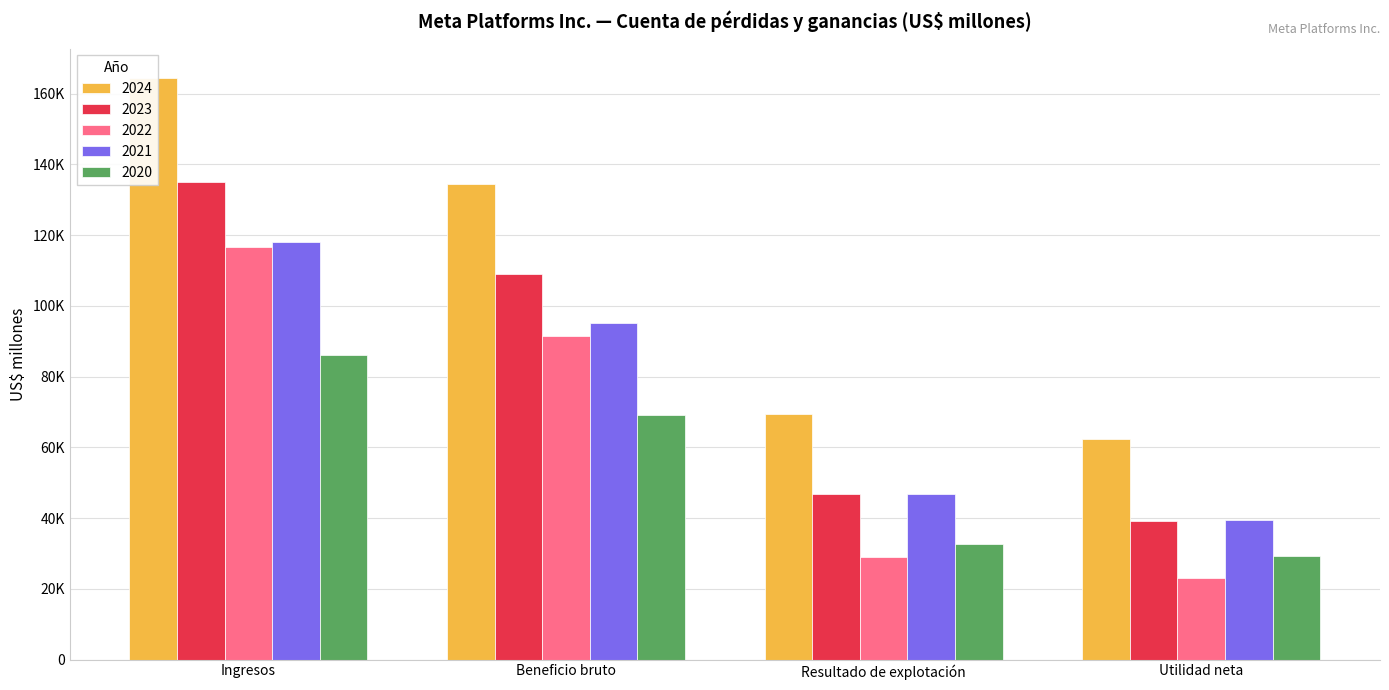

Count the number of data series in this chart.

5